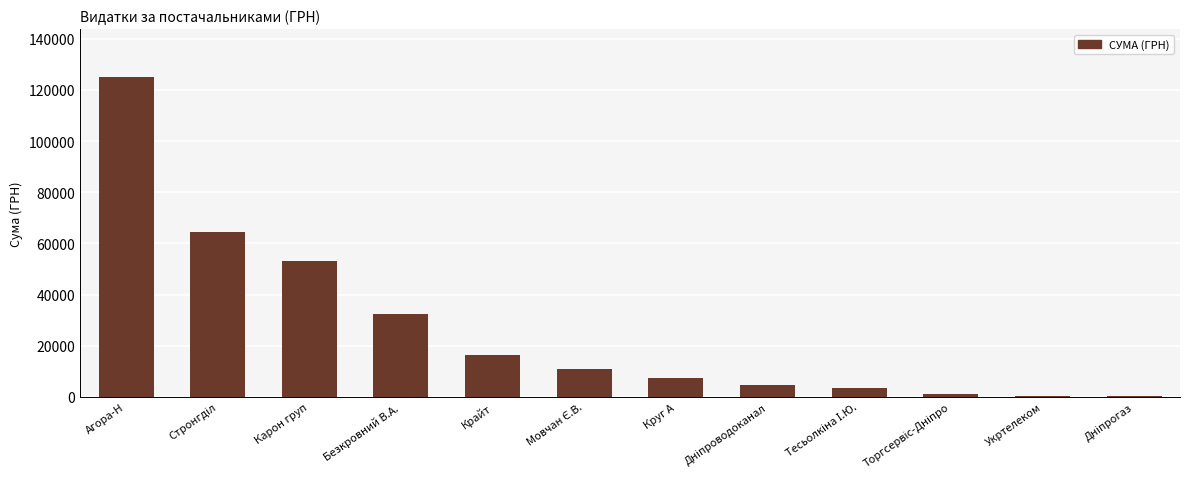

What is the change in value from Карон груп to Крайт?

-36654.7